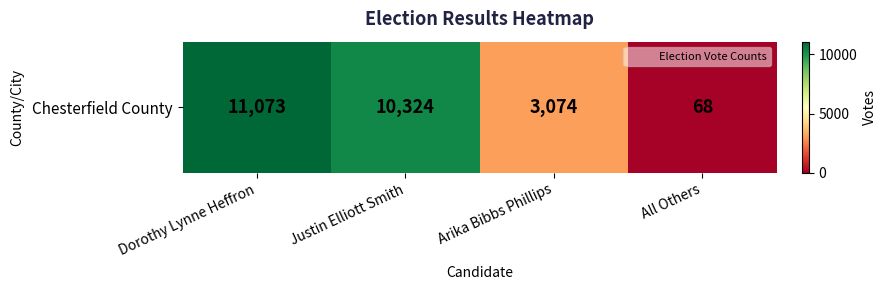

What is the sum of all values?

24539